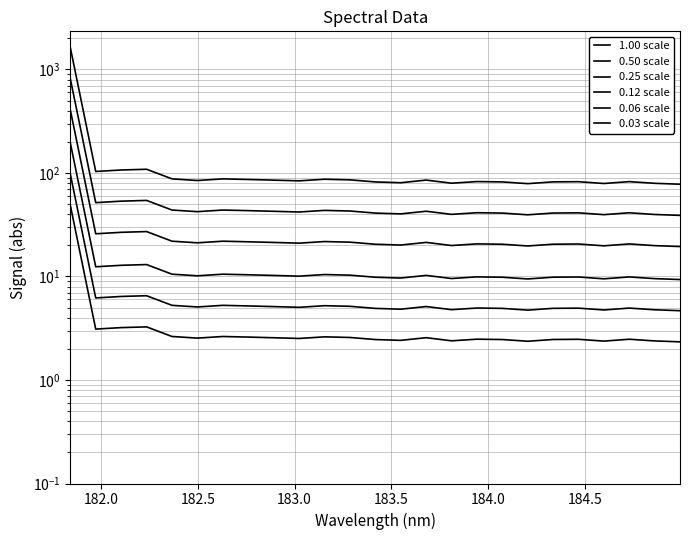

How many data points in 0.12 scale are above 10?

13